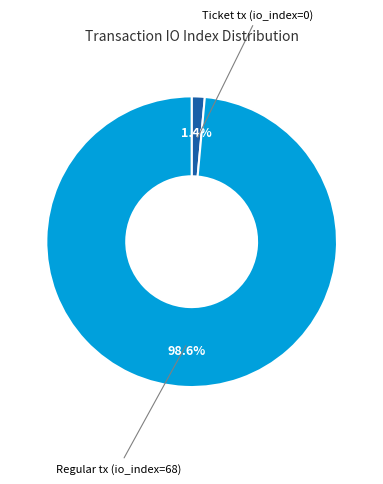

To the nearest percent, what is the difference between the largest and smallest slice percentages?

97%